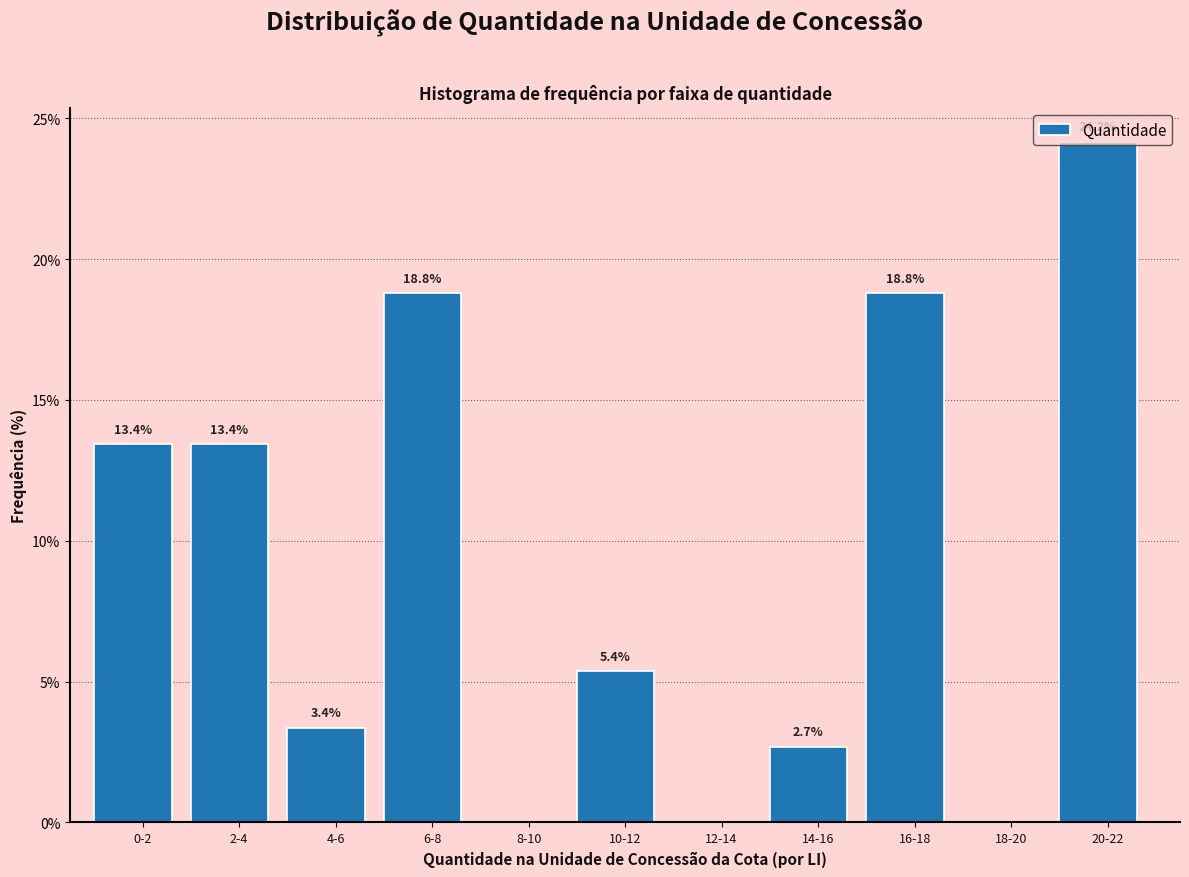

What is the maximum value shown in the chart?

24.2